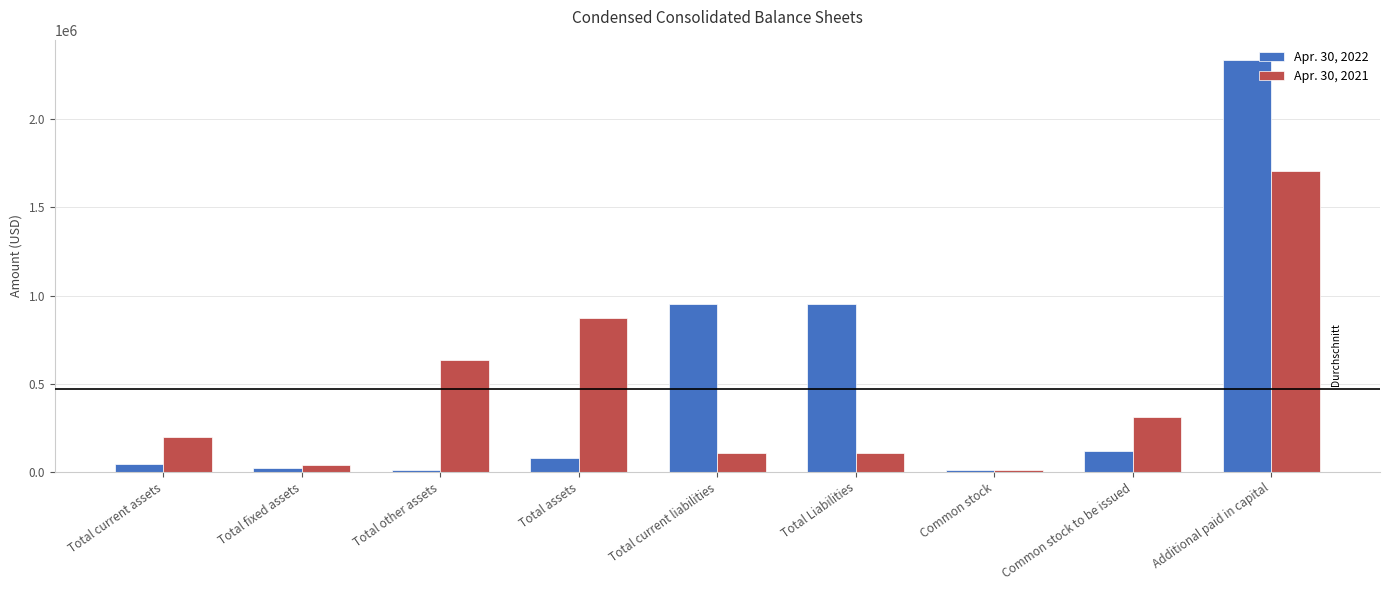

What position from the left is Total assets?

4